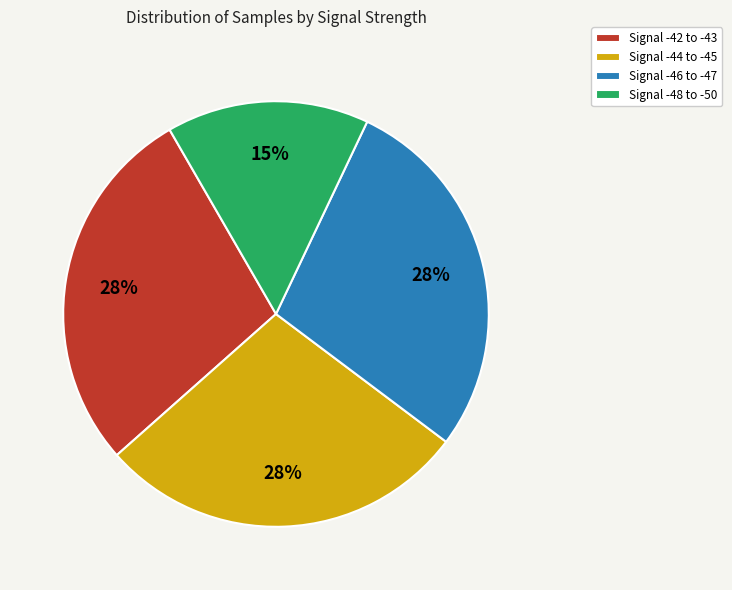

To the nearest percent, what is the difference between the largest and smallest slice percentages?

13%